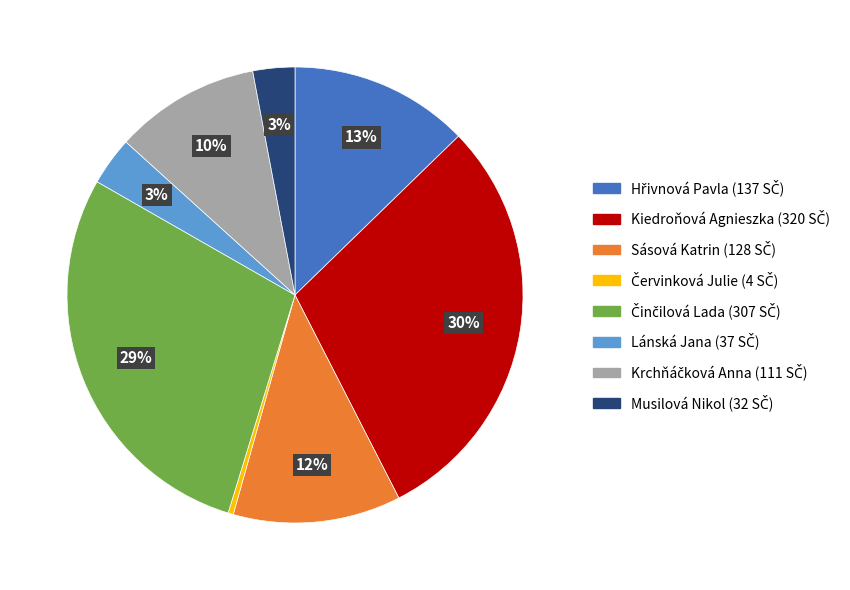

Which category has the biggest portion of the pie?

Kiedroňová Agnieszka